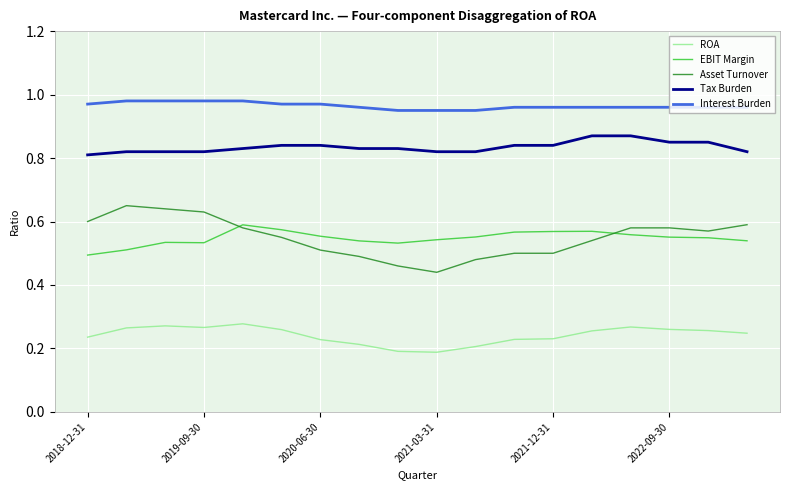

Rank the series by their maximum value, from highest to lowest.

Interest Burden, Tax Burden, Asset Turnover, EBIT Margin, ROA